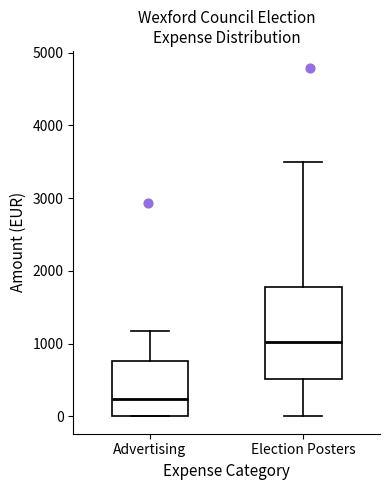

Where does the median line of the box for Election Posters sit on the y-axis? The values are not printed on the chart, so give them approximately, as read against the axis.

1000